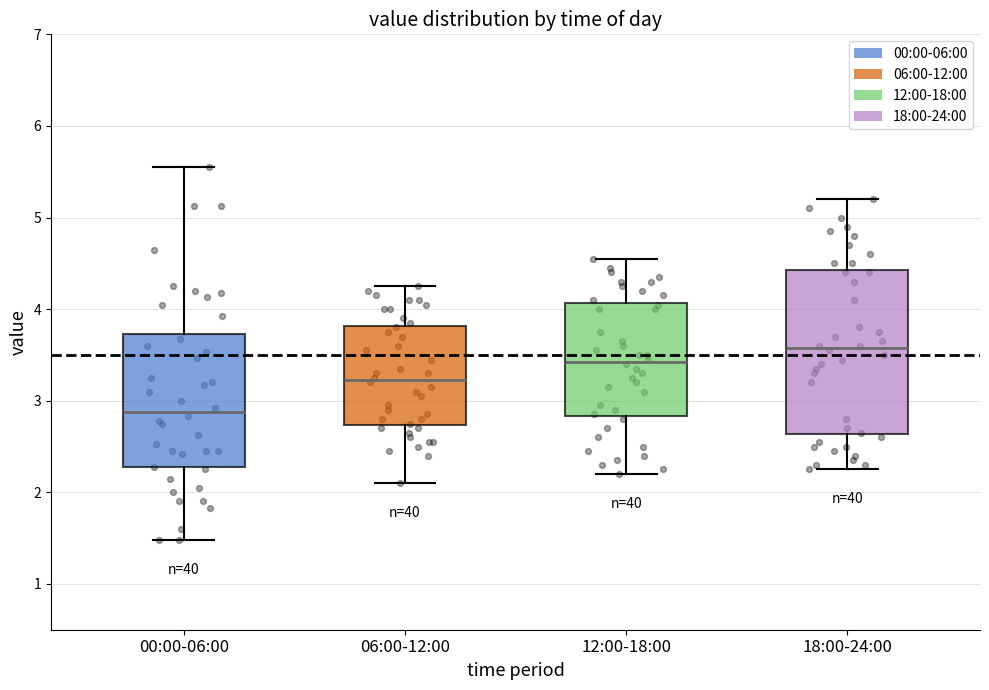

Which box has the highest median line?

18:00-24:00